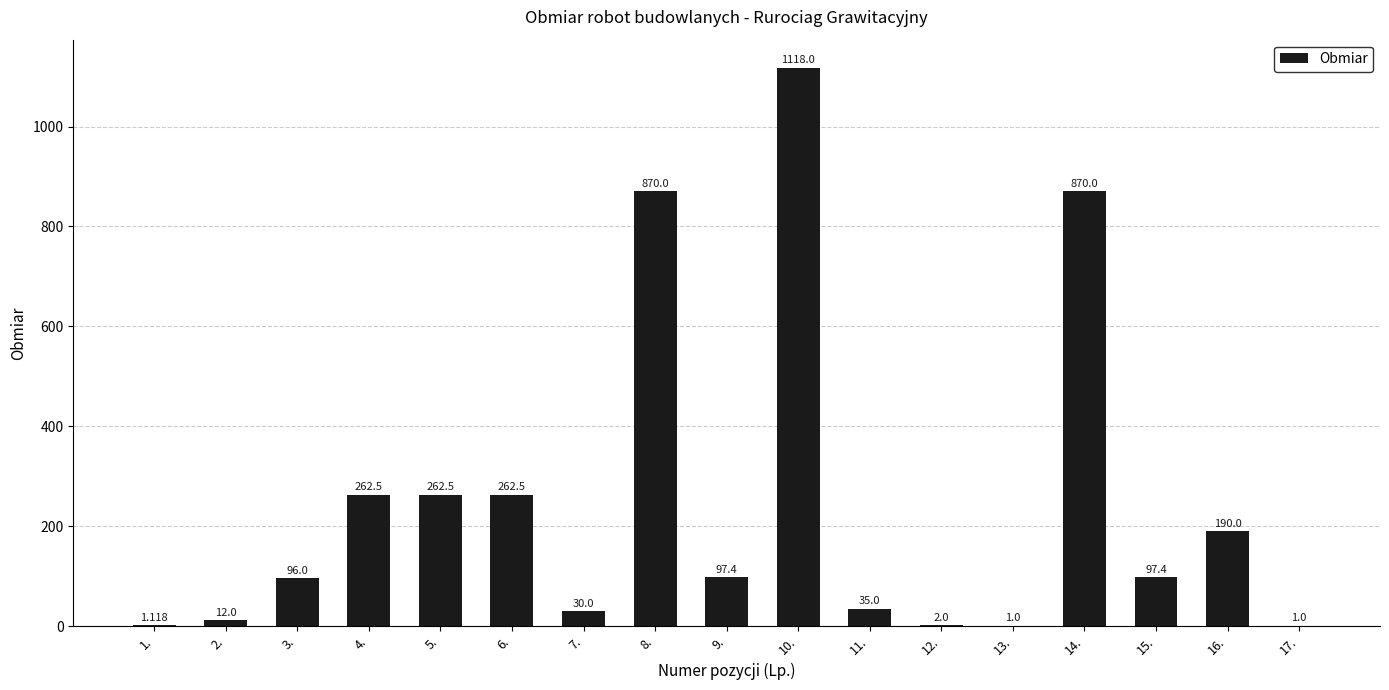

How many data points does each series have?

17